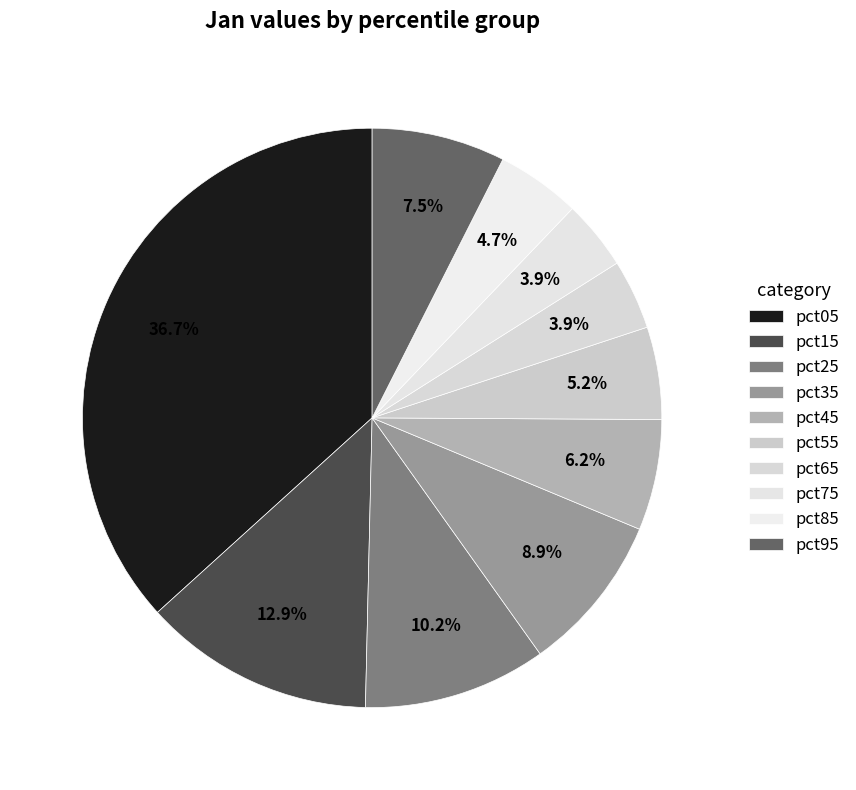

Count the number of slices in the pie.

10